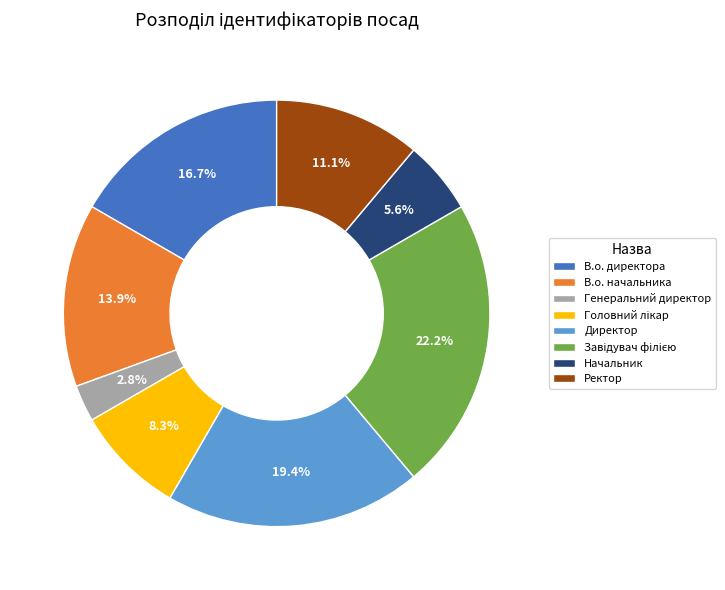

Combined, do В.о. директора and Генеральний директор account for over 50%?

No